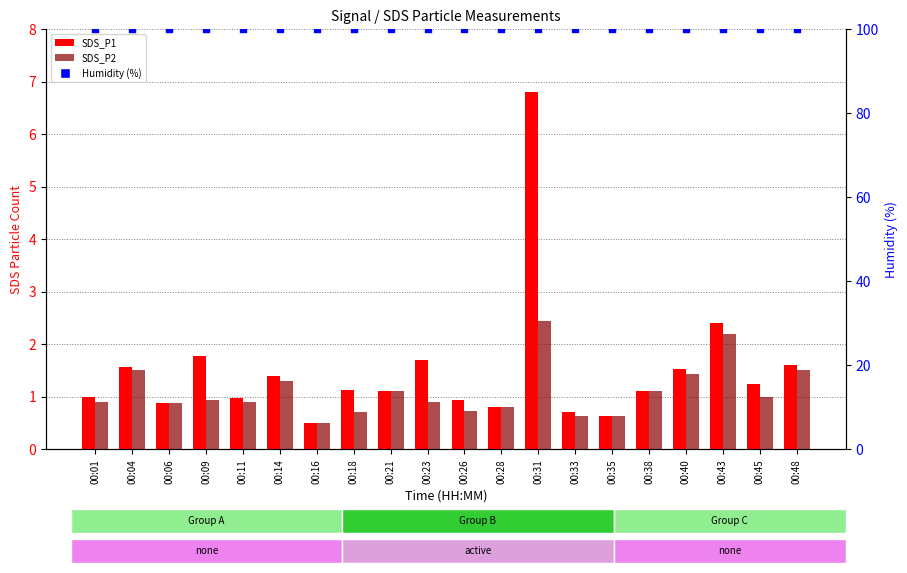

Which series has the largest total across all categories?

Humidity (%)